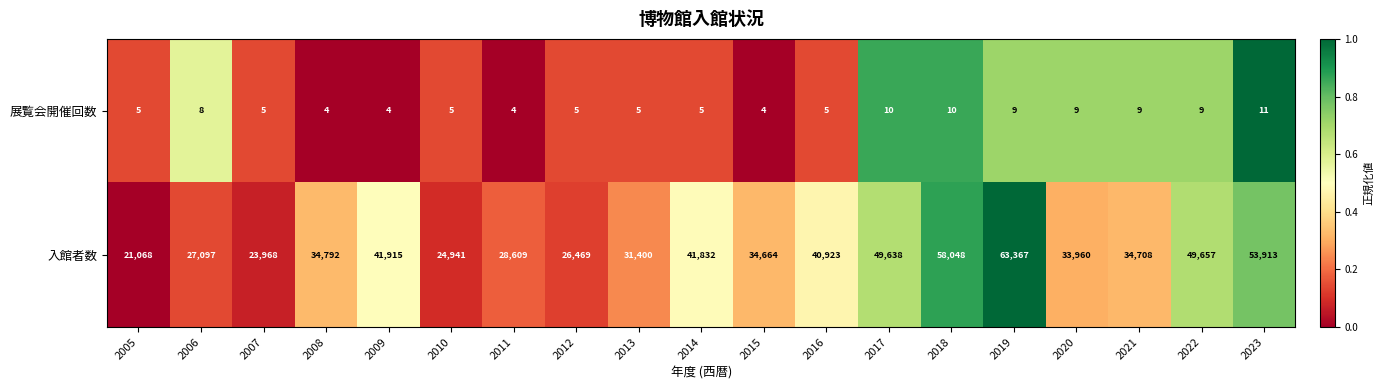

What is the sum of the 入館者数 values at 2022 and 2007?

73625